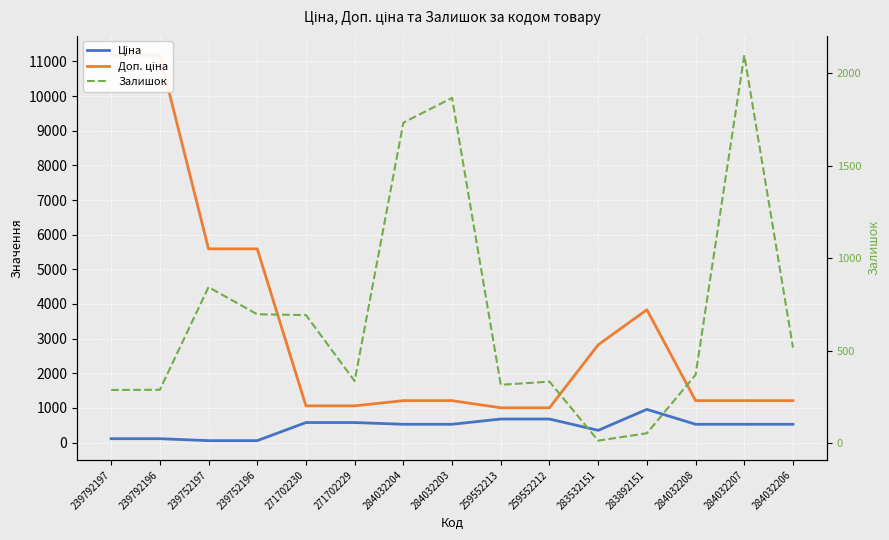

What is the average value of the Доп. ціна series?

3358.8